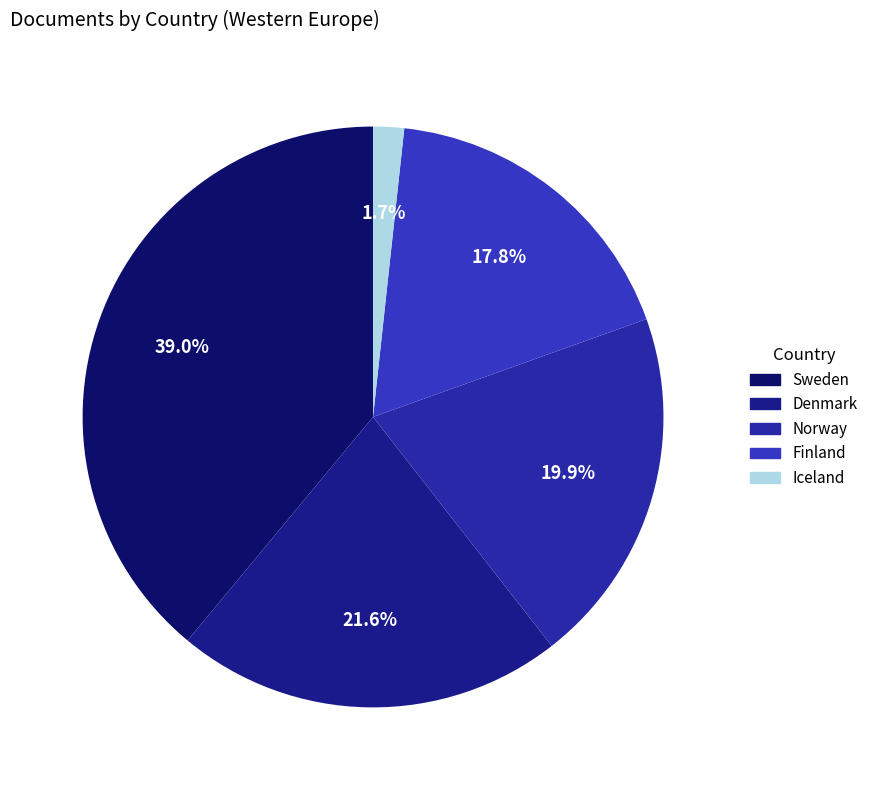

How many segments does this pie chart have?

5